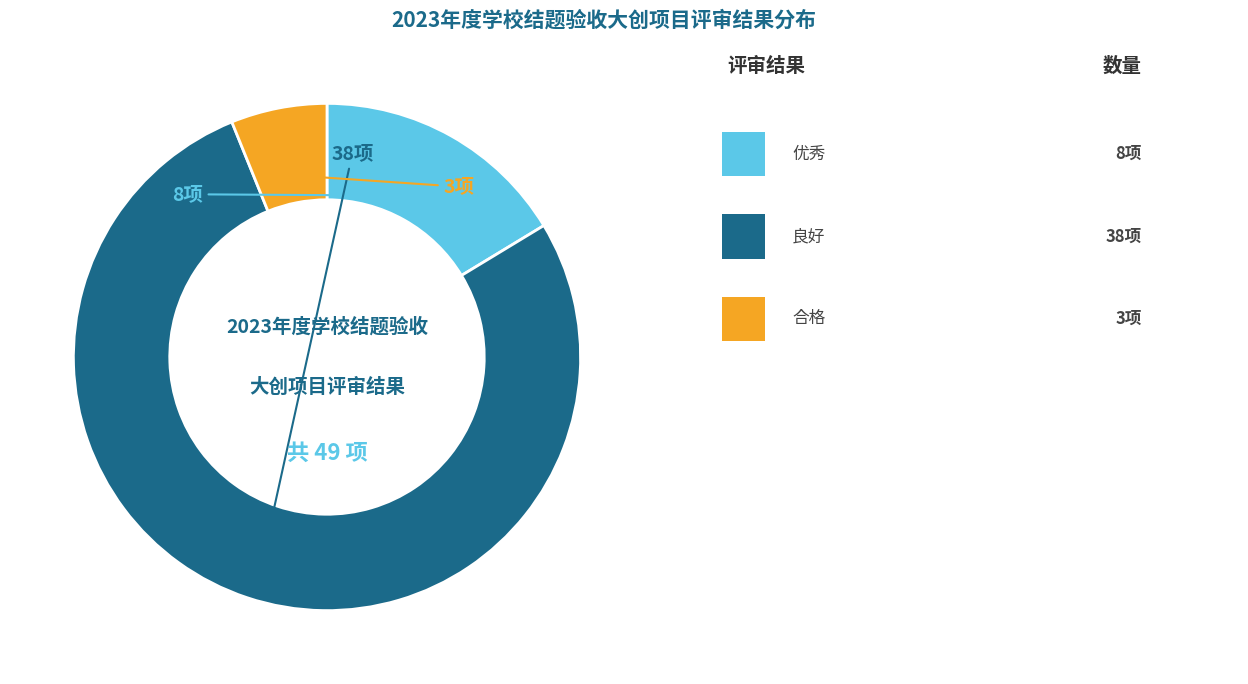

Is there a majority slice in this chart?

Yes